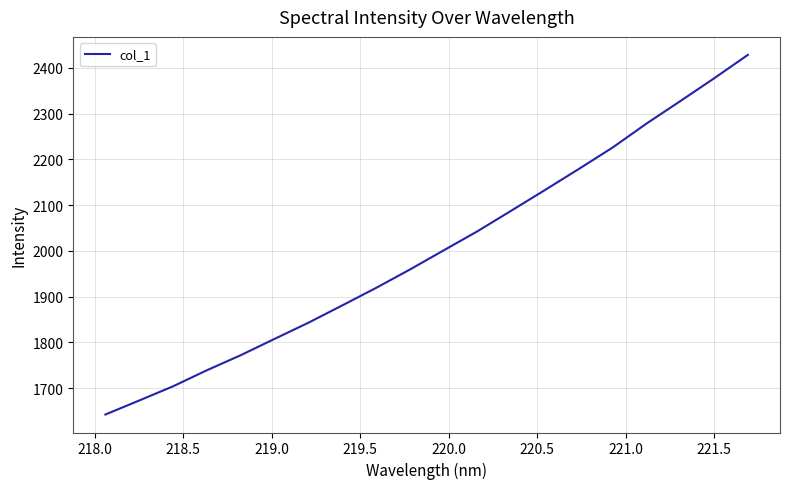

What is the minimum value shown in the chart?

1642.3